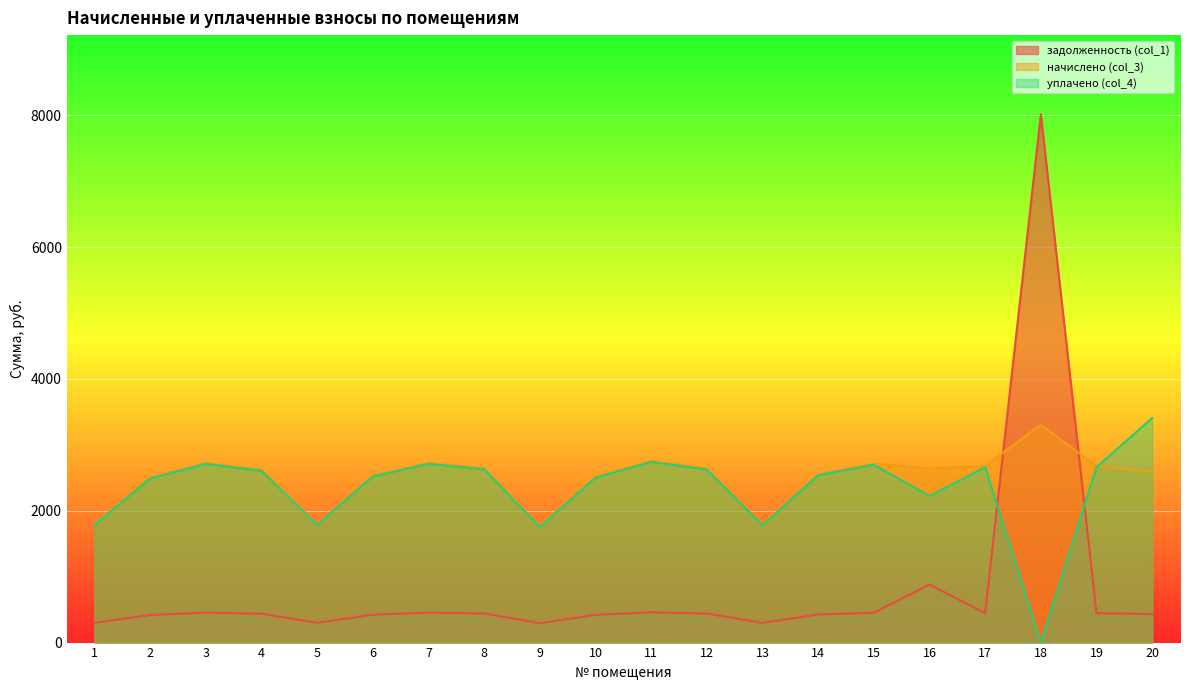

What is the value of the задолженность (col_1) point at the 1st from the left?

299.6